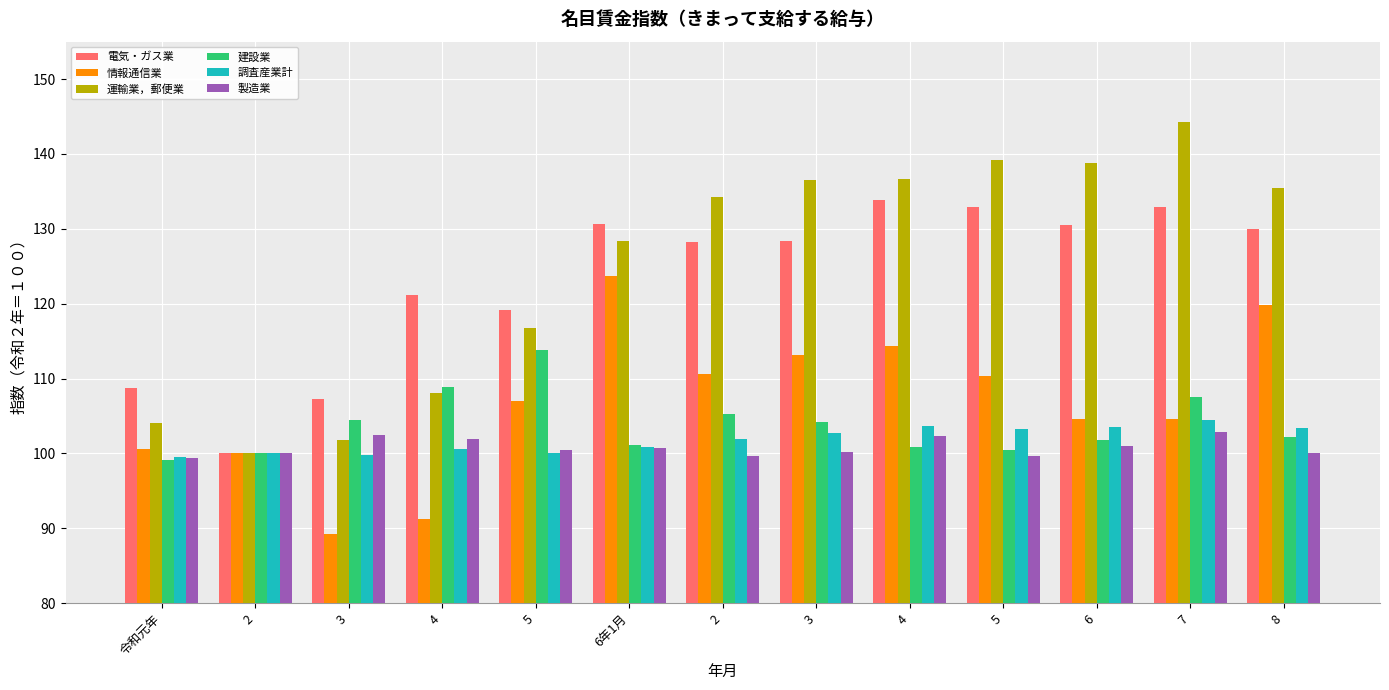

At which label does 情報通信業 reach its minimum?

3